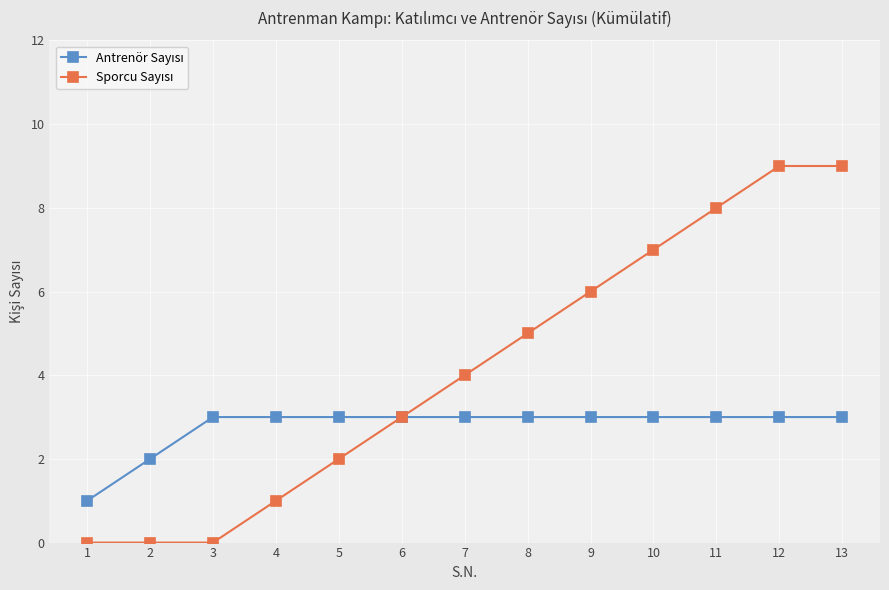

What is the greatest value displayed?

9